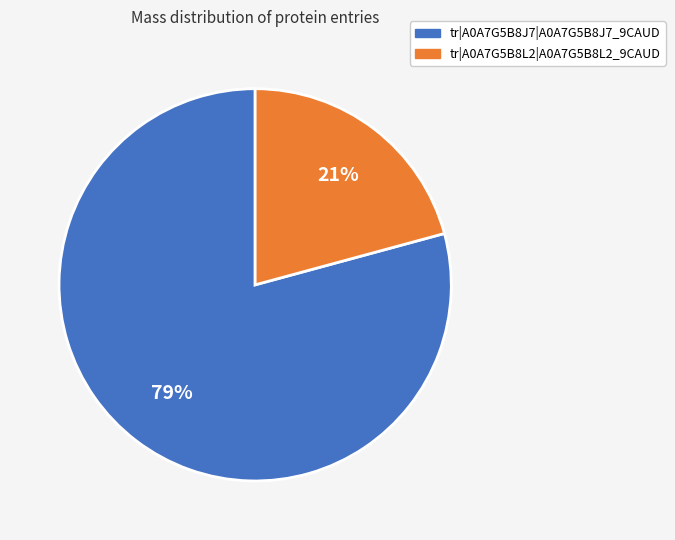

Count the number of slices in the pie.

2